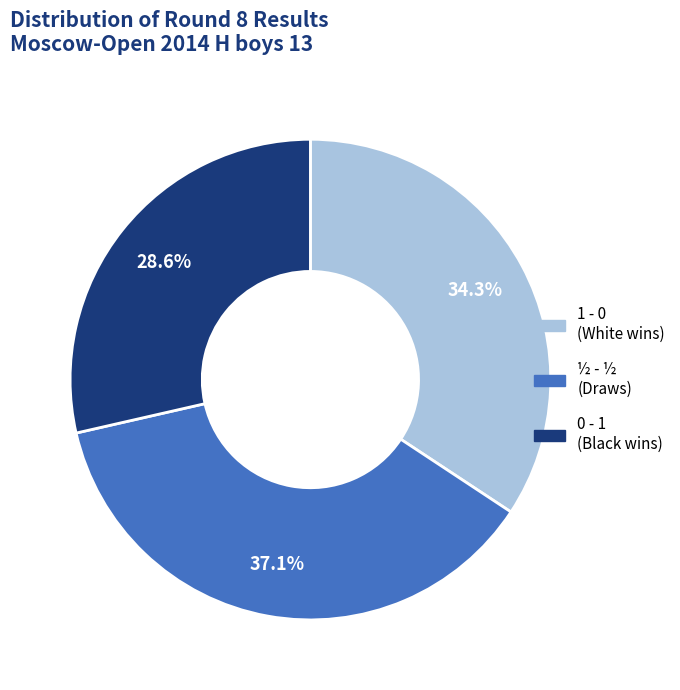

What is the ratio of the value at 1 - 0 to the value at 0 - 1?

1.2